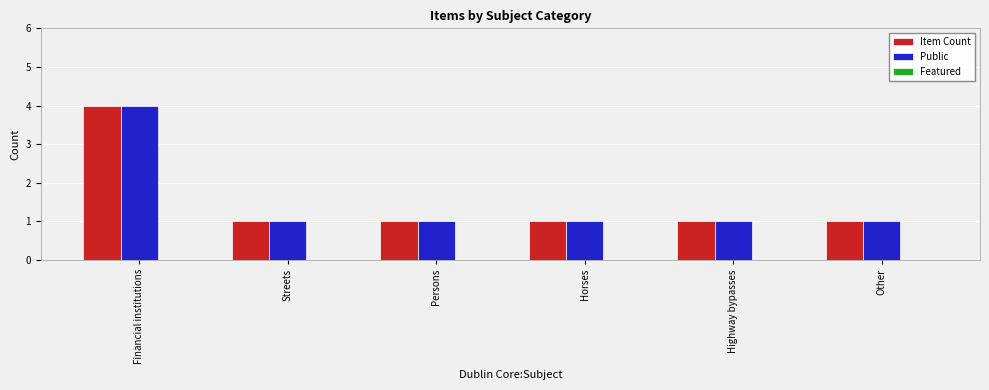

True or false: Public has a value of 4 at Financial institutions.

True